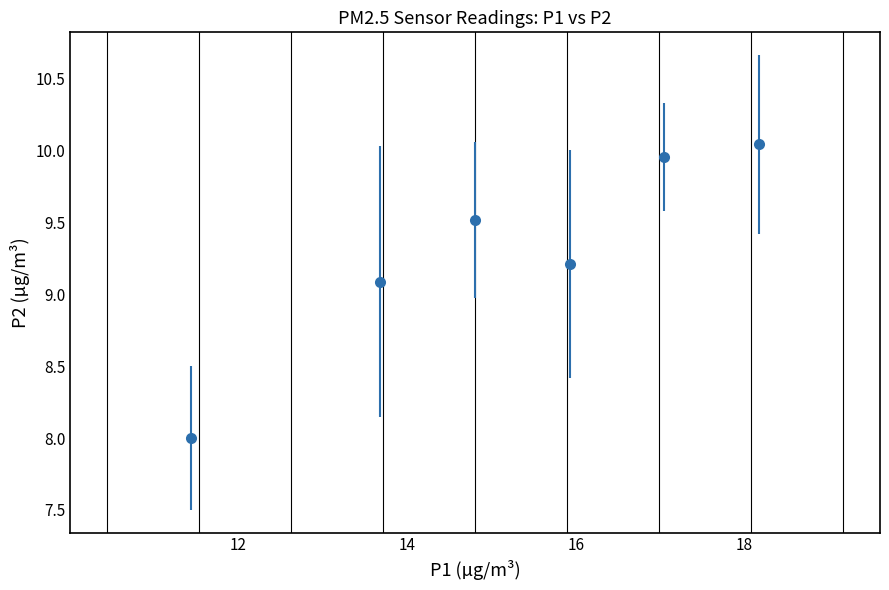

What is the minimum value shown in the chart?

8.0